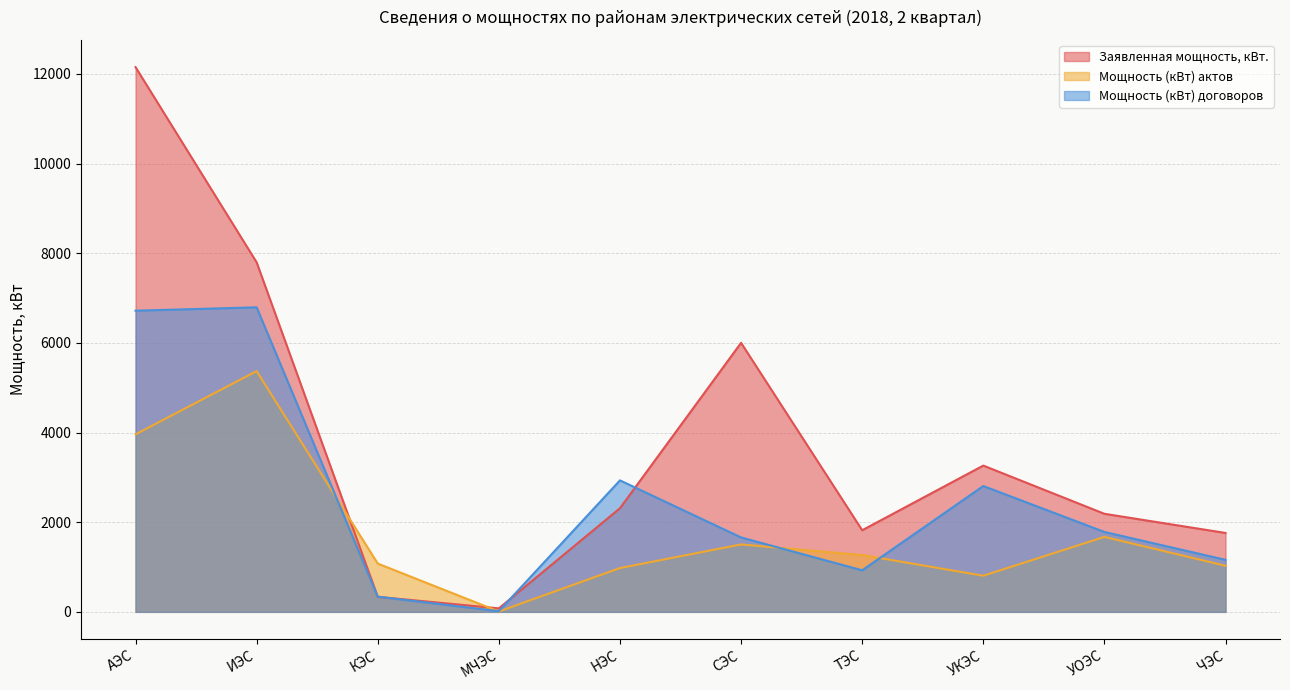

Rank the categories by Заявленная мощность, кВт. value from lowest to highest.

МЧЭС, КЭС, ЧЭС, ТЭС, УОЭС, НЭС, УКЭС, СЭС, ИЭС, АЭС